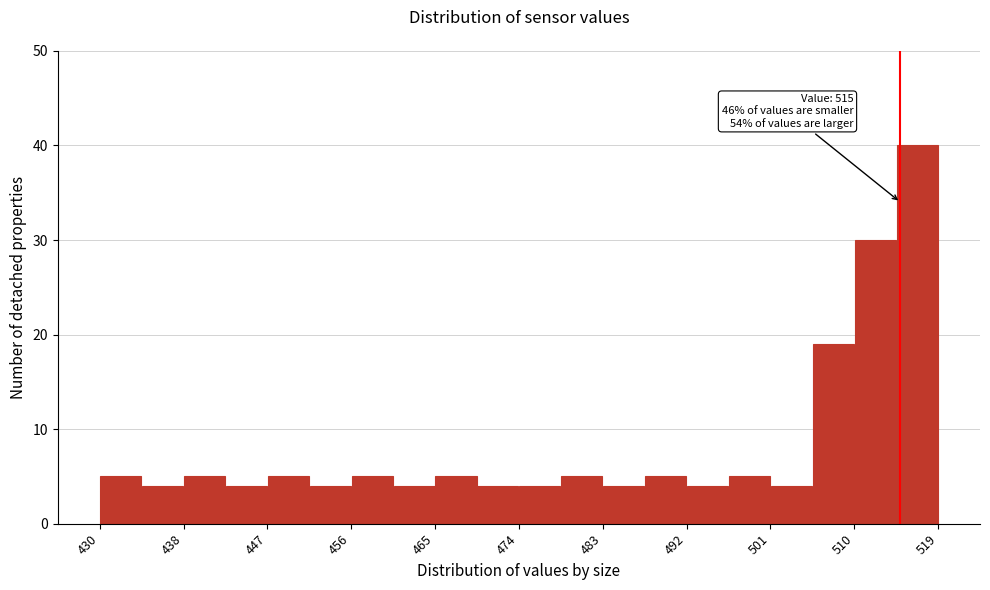

Over which range of the x-axis is the bar tallest?

515 to 519